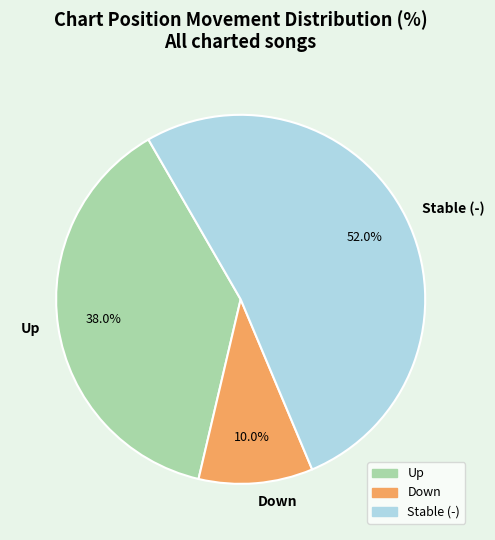

Approximately how many times larger is the value at Up compared to Stable (-)?

0.7